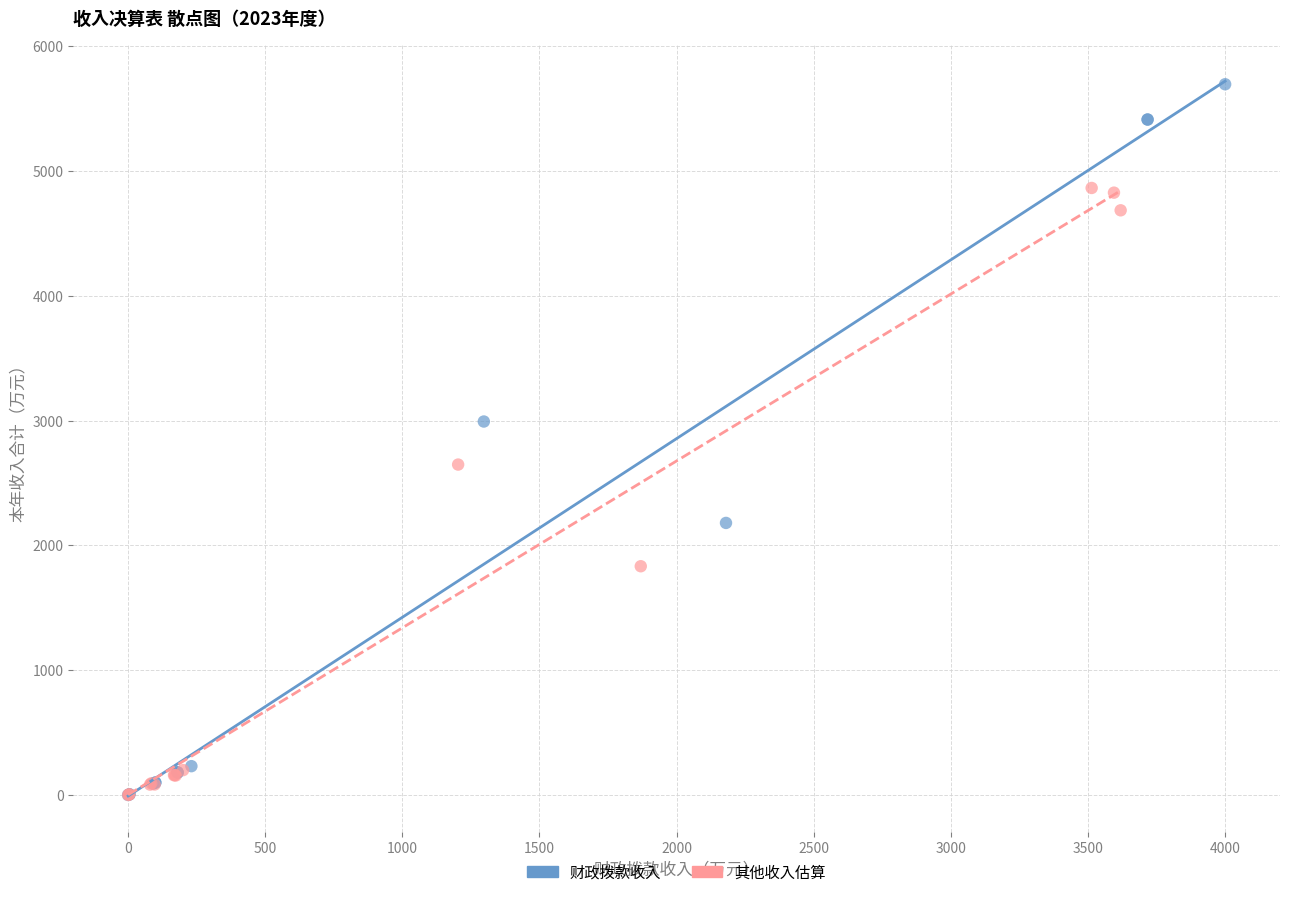

Which series has the largest Y range (max minus min)?

财政拨款收入